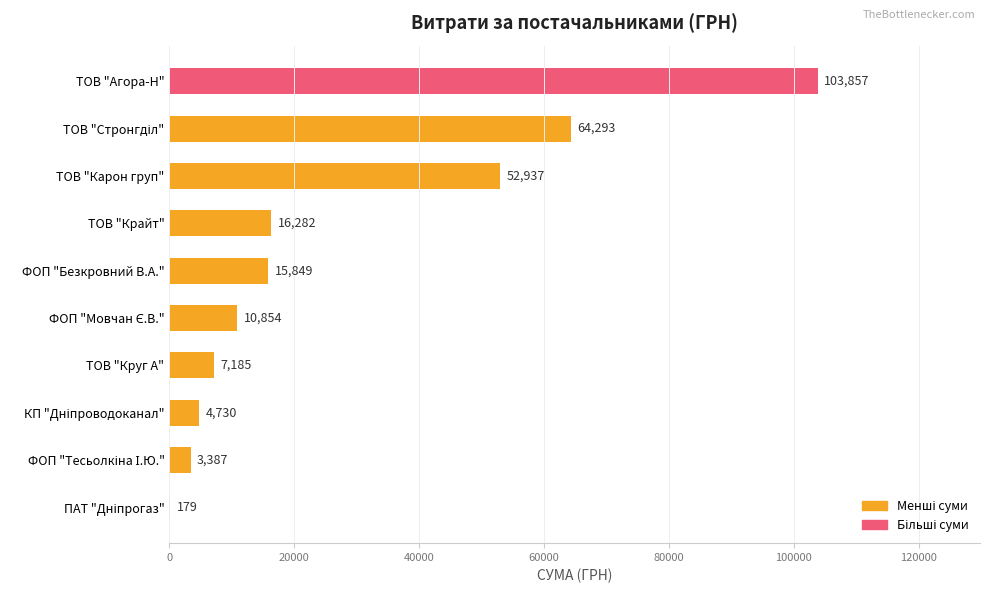

At which label is the value closest to 52017?

ТОВ "Карон груп"